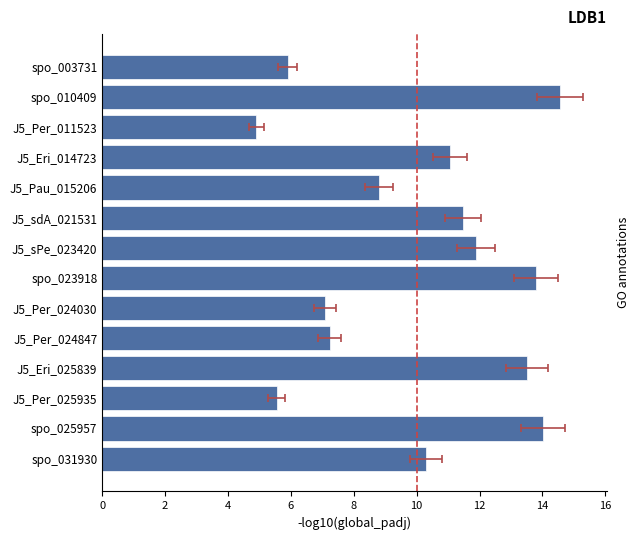

Between J5_Eri_025839 and J5_Eri_014723, which is larger?

J5_Eri_025839